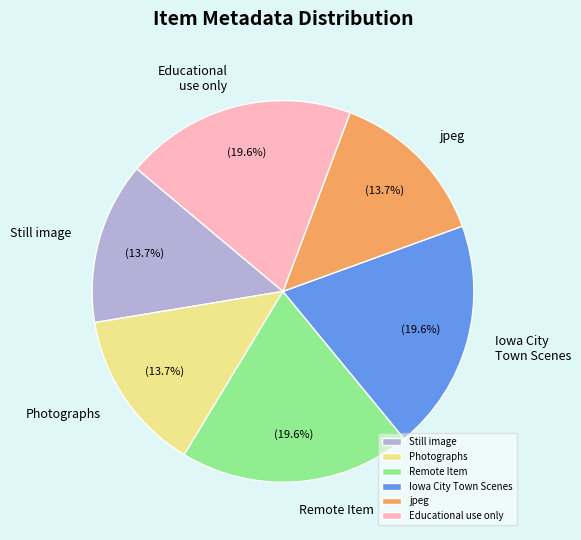

To the nearest percent, what is the difference between the largest and smallest slice percentages?

6%